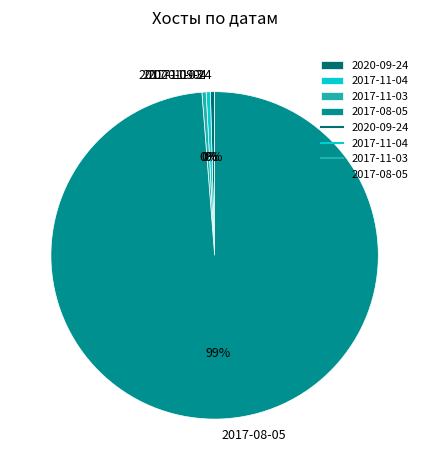

Combined, do 2017-11-03 and 2020-09-24 account for over 50%?

No